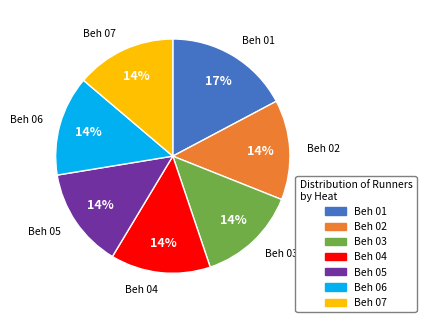

To the nearest percent, what is the difference between the Beh 03 and Beh 01 slice percentages?

3%